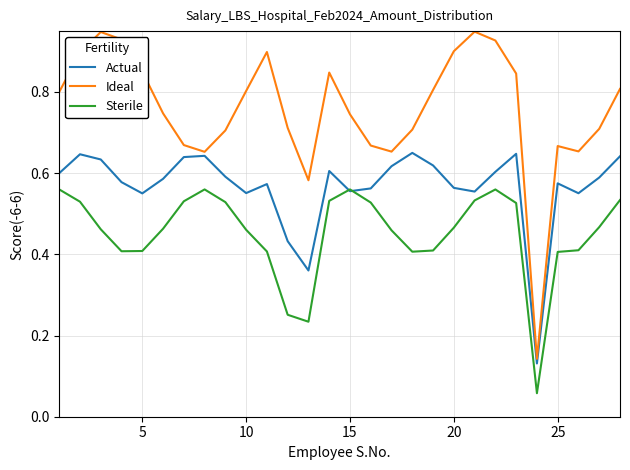

Which series has the largest total across all categories?

Ideal